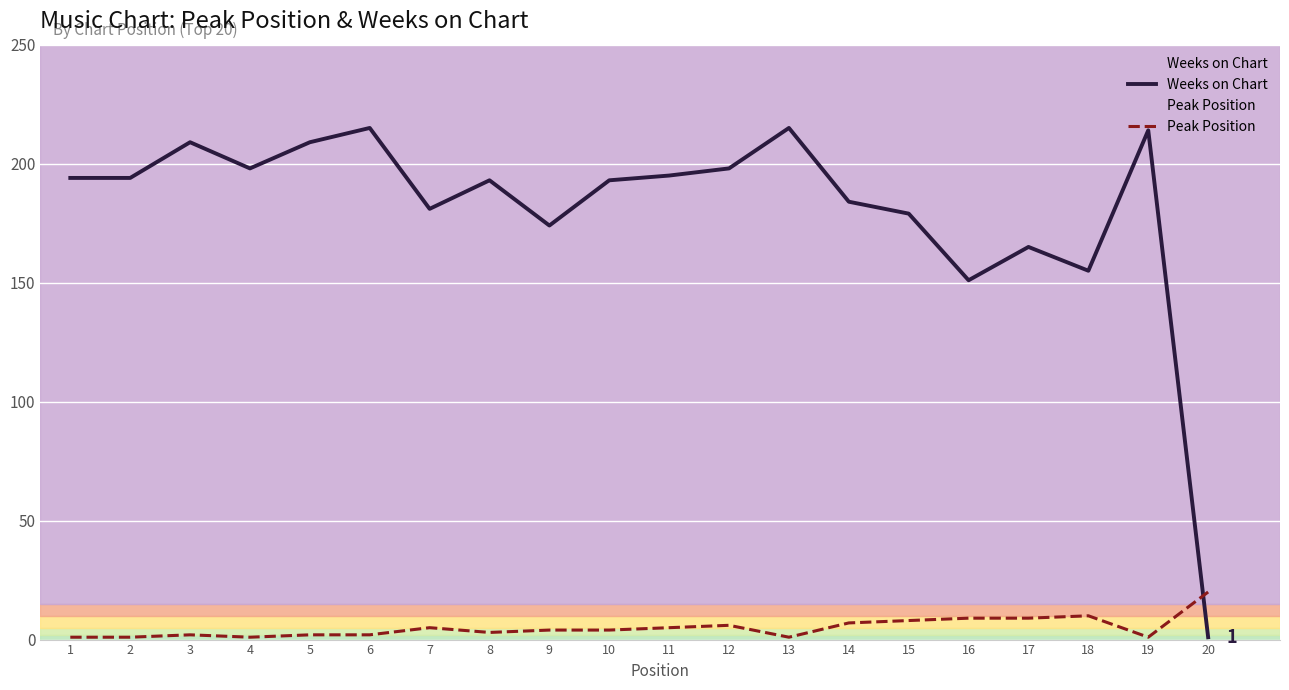

Reading left to right, list all the values displayed in this chart.

Weeks on Chart: 194	194	209	198	209	215	181	193	174	193	195	198	215	184	179	151	165	155	214	1
Peak Position: 1	1	2	1	2	2	5	3	4	4	5	6	1	7	8	9	9	10	1	20